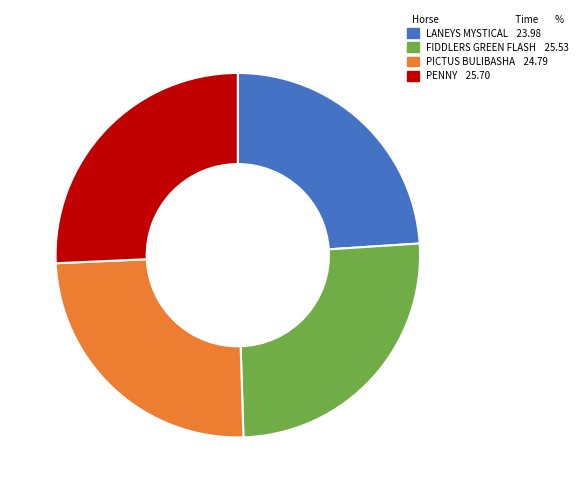

The PENNY slice represents 26% of the pie. True or false?

True